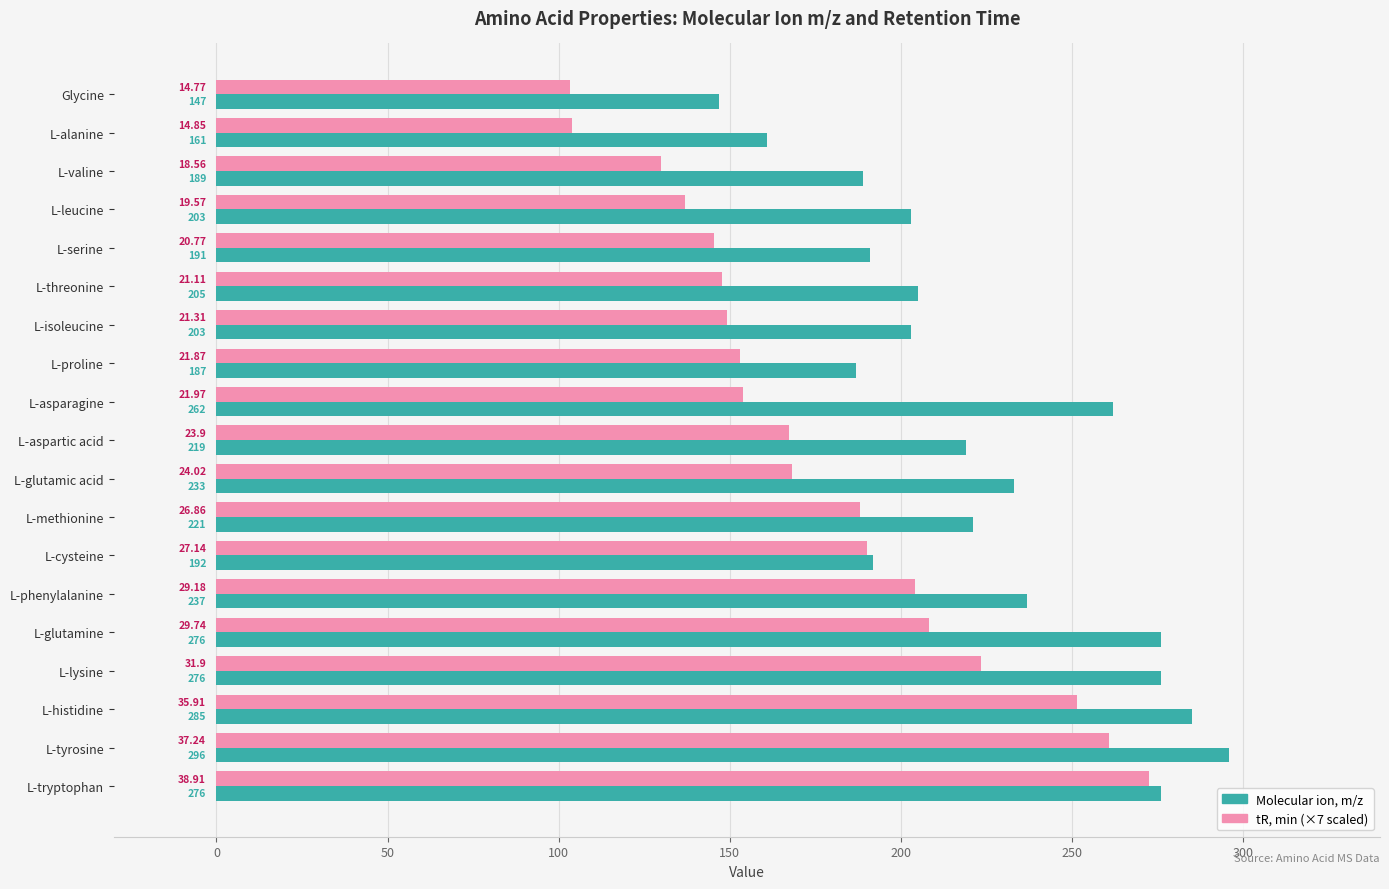

At which category is the sum across all series the highest?

L-tyrosine